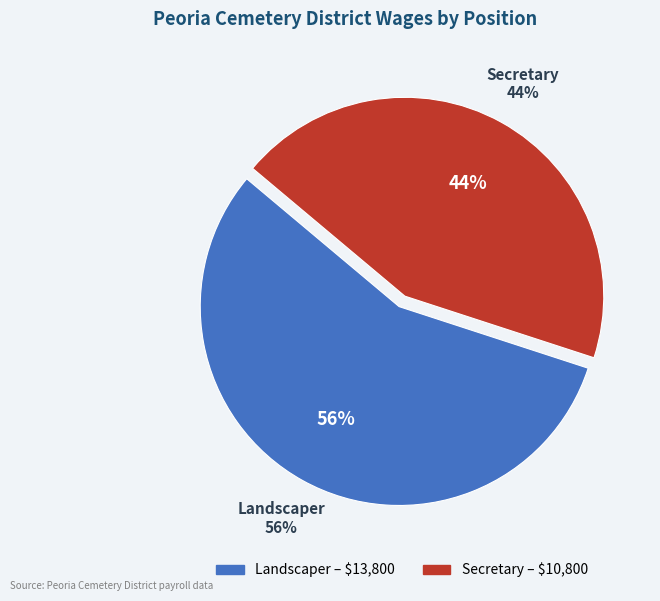

Count the number of slices in the pie.

2